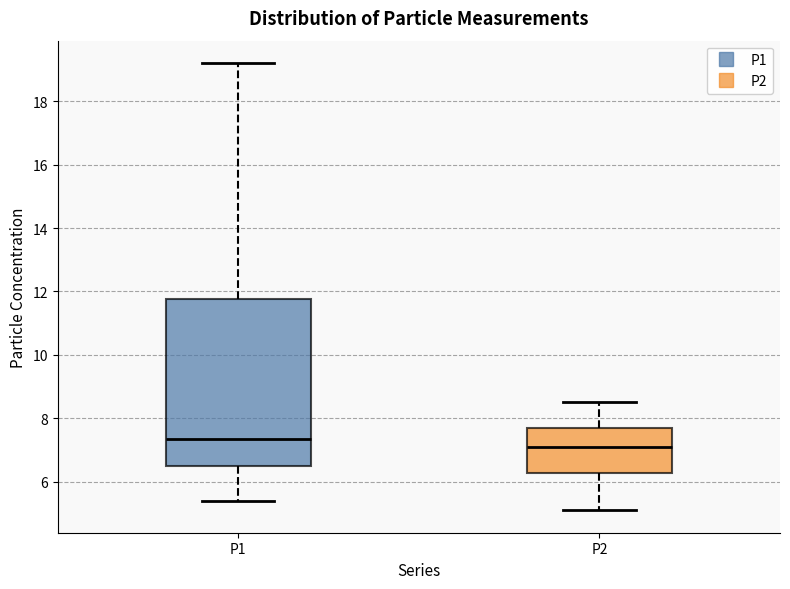

Comparing the boxes themselves (not the whiskers), which one is the tallest?

P1